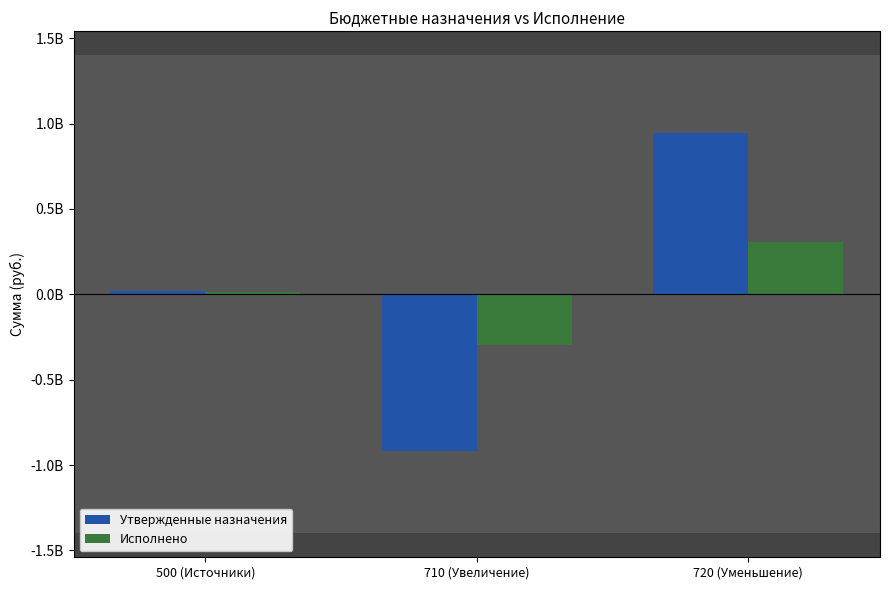

What is the average value of the Утвержденные назначения series?

14347439.6